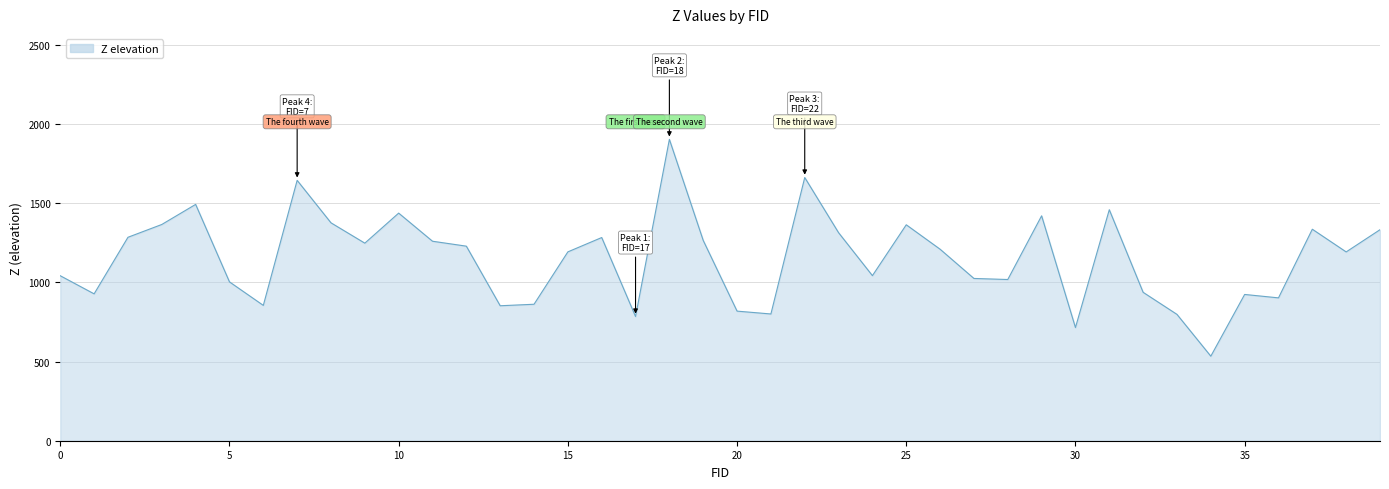

What is the smallest value displayed?

534.2